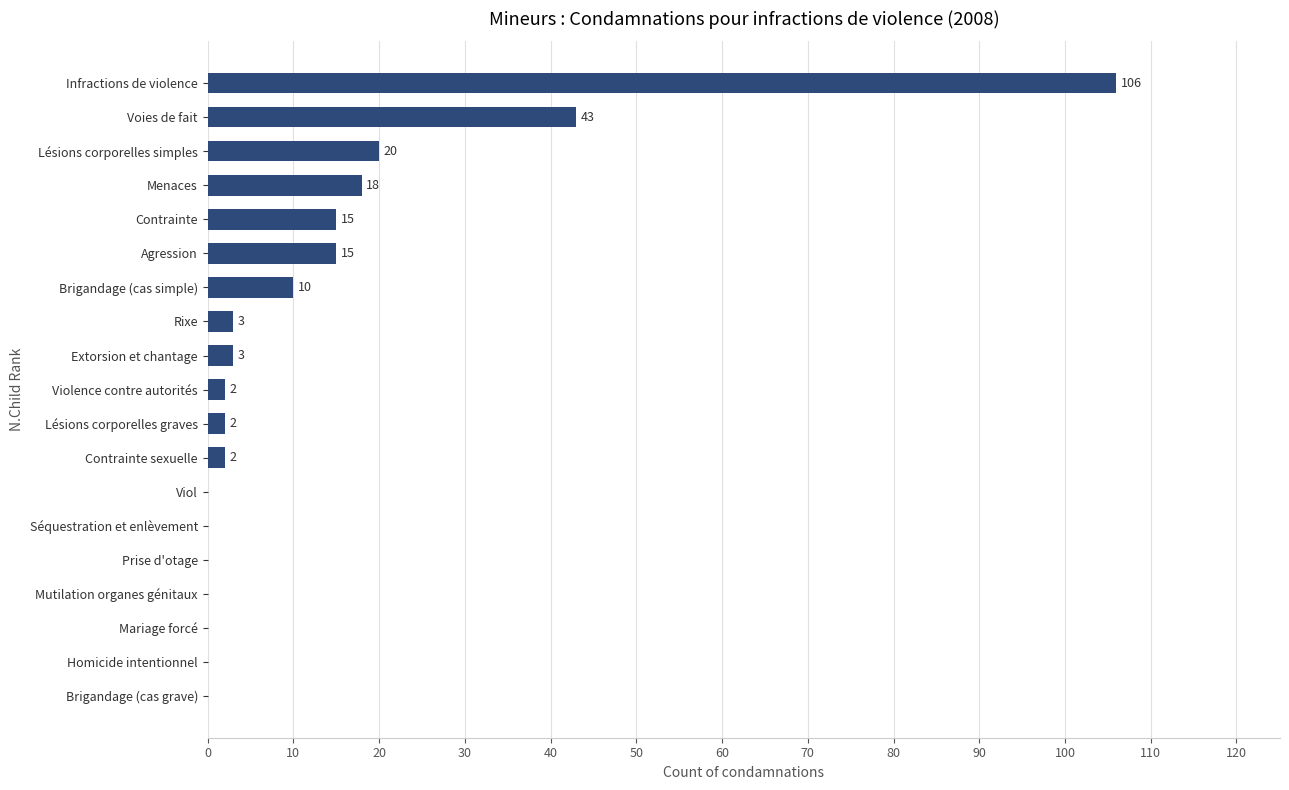

Reading bottom to top, what are all the values shown in this chart?

Brigandage (cas grave)=0	Homicide intentionnel=0	Mariage forcé=0	Mutilation organes génitaux=0	Prise d'otage=0	Séquestration et enlèvement=0	Viol=0	Contrainte sexuelle=2	Lésions corporelles graves=2	Violence contre autorités=2	Extorsion et chantage=3	Rixe=3	Brigandage (cas simple)=10	Agression=15	Contrainte=15	Menaces=18	Lésions corporelles simples=20	Voies de fait=43	Infractions de violence=106